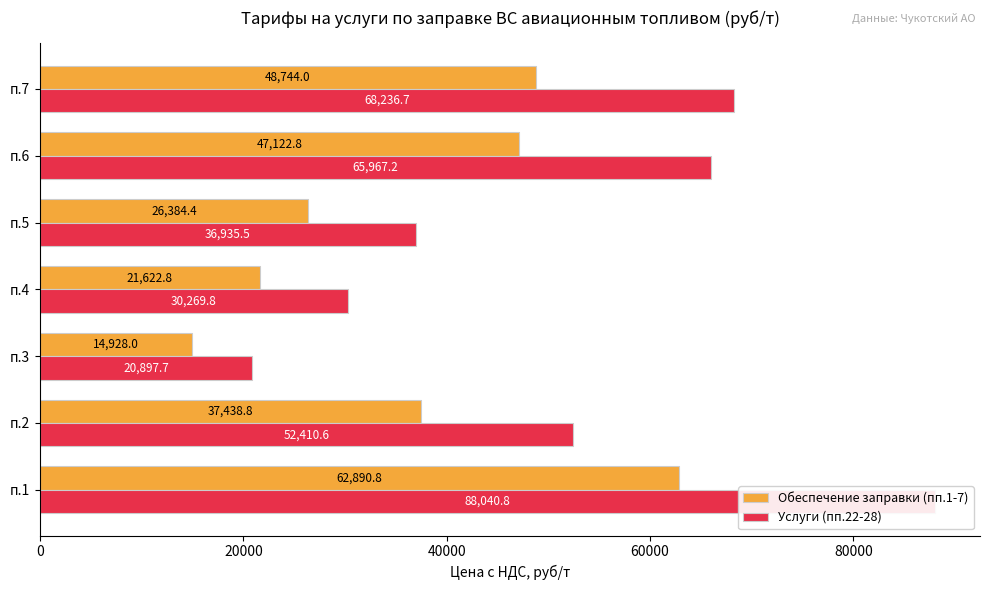

How many data points does each series have?

7